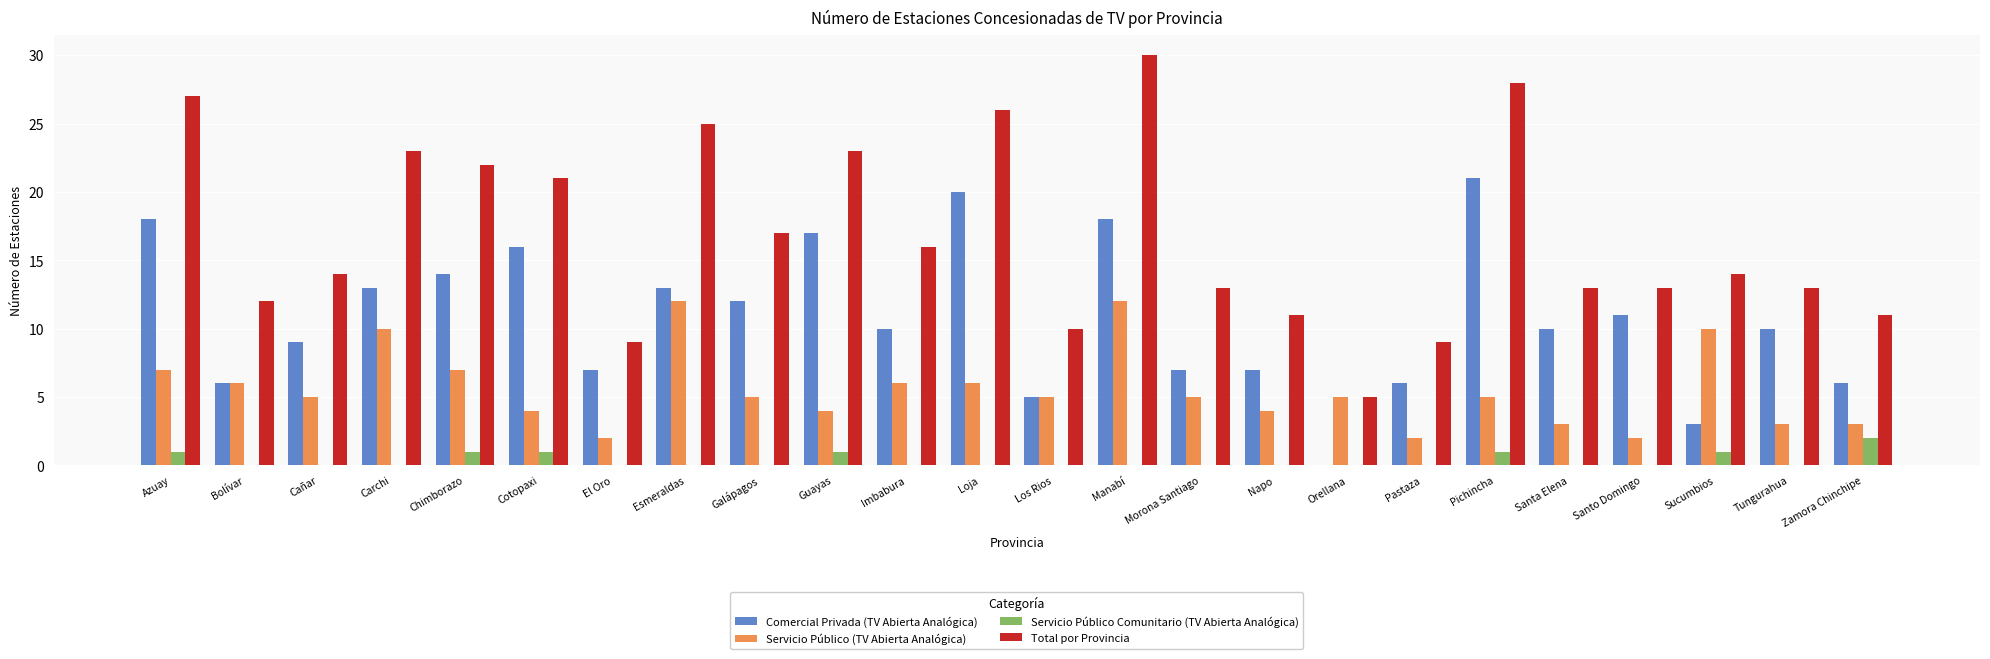

Reading right to left, extract all data points from this chart.

Comercial Privada (TV Abierta Analógica): 6	10	3	11	10	21	6	0	7	7	18	5	20	10	17	12	13	7	16	14	13	9	6	18
Servicio Público (TV Abierta Analógica): 3	3	10	2	3	5	2	5	4	5	12	5	6	6	4	5	12	2	4	7	10	5	6	7
Servicio Público Comunitario (TV Abierta Analógica): 2	0	1	0	0	1	0	0	0	0	0	0	0	0	1	0	0	0	1	1	0	0	0	1
Total por Provincia: 11	13	14	13	13	28	9	5	11	13	30	10	26	16	23	17	25	9	21	22	23	14	12	27